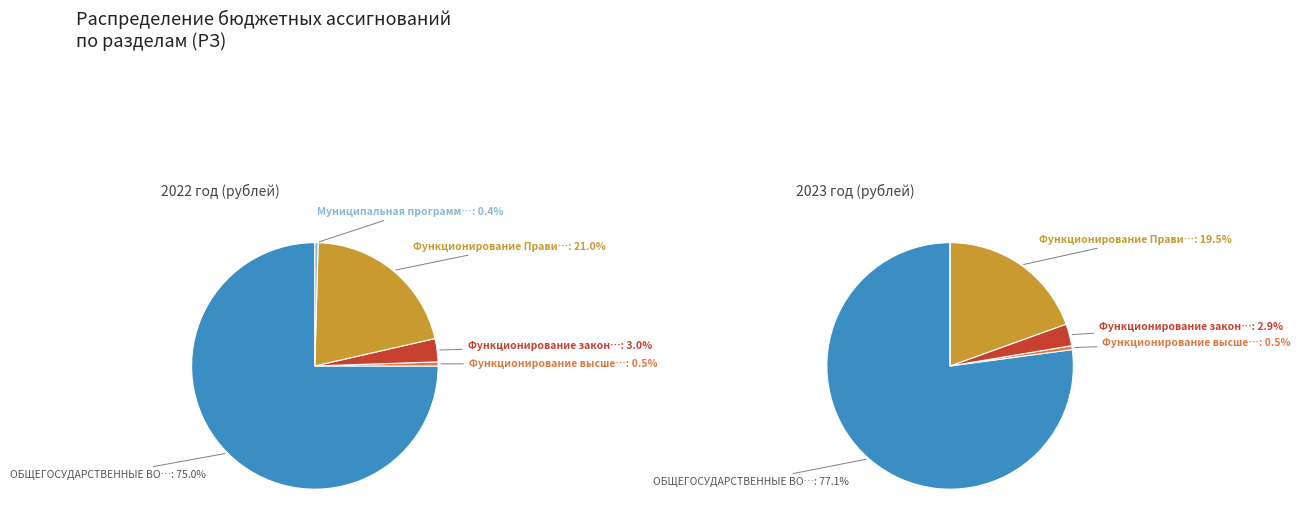

What is the change in value from Функционирование высшего должностного лица to Функционирование Правительства?

+65832733.3